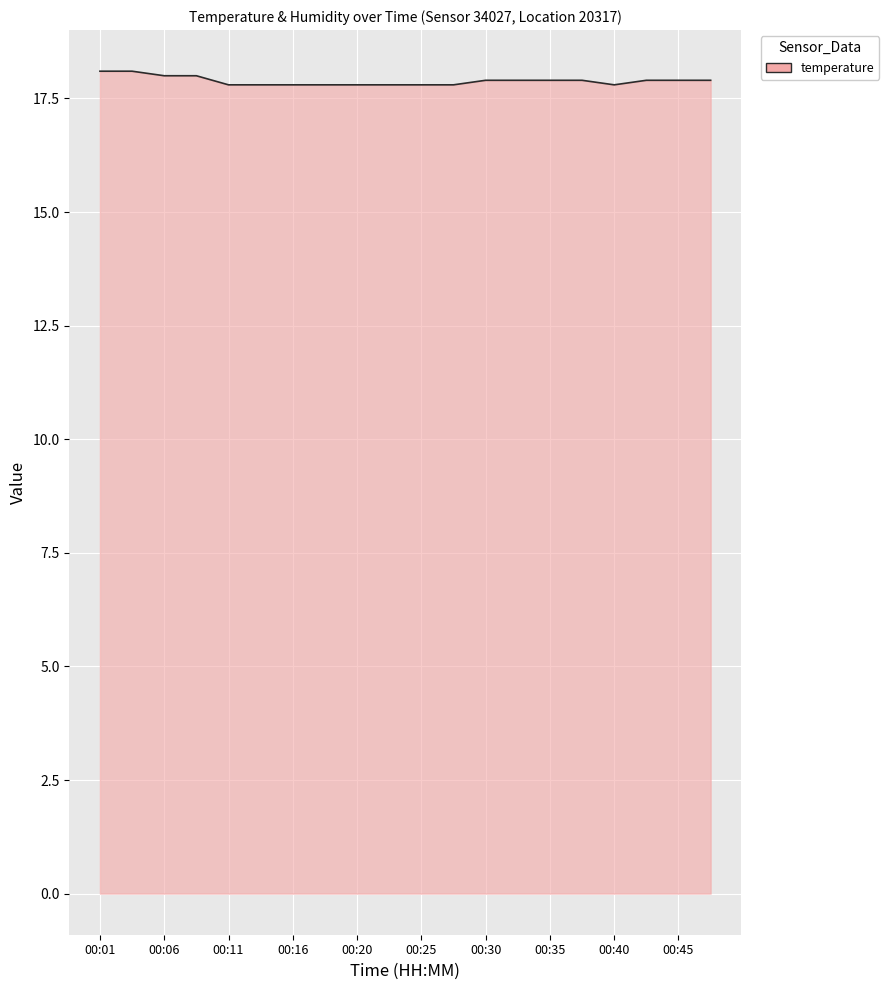

What is the maximum value shown in the chart?

18.1